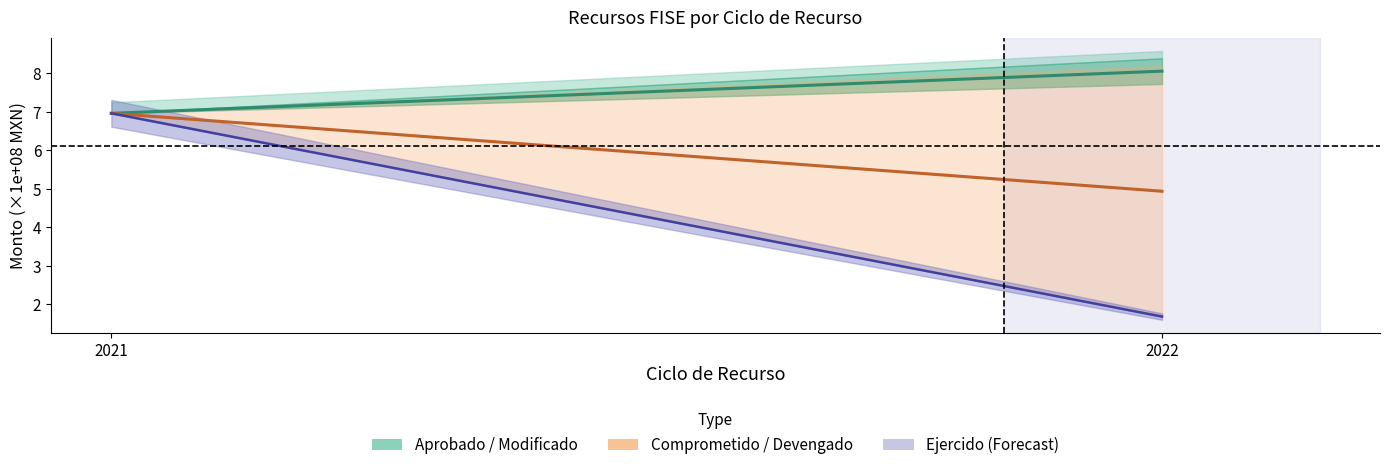

How many lines are shown in the chart?

2